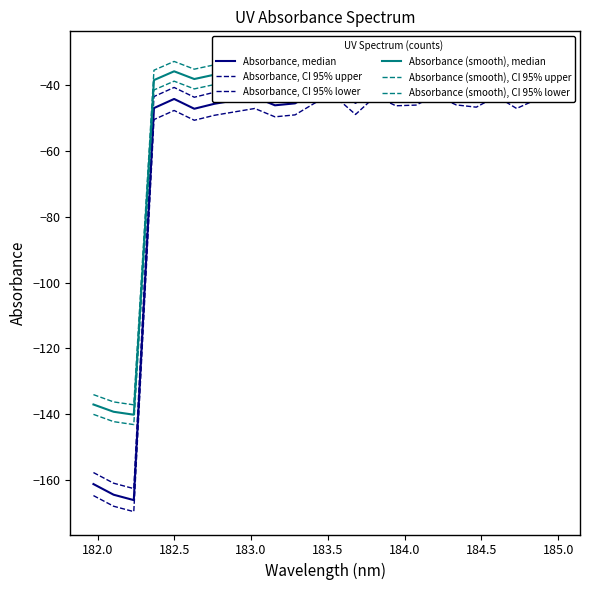

At how many categories does at least one series exceed -37?

21